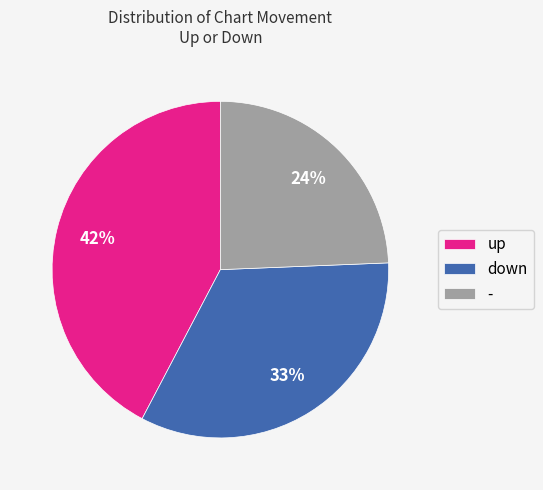

Count the number of slices in the pie.

3